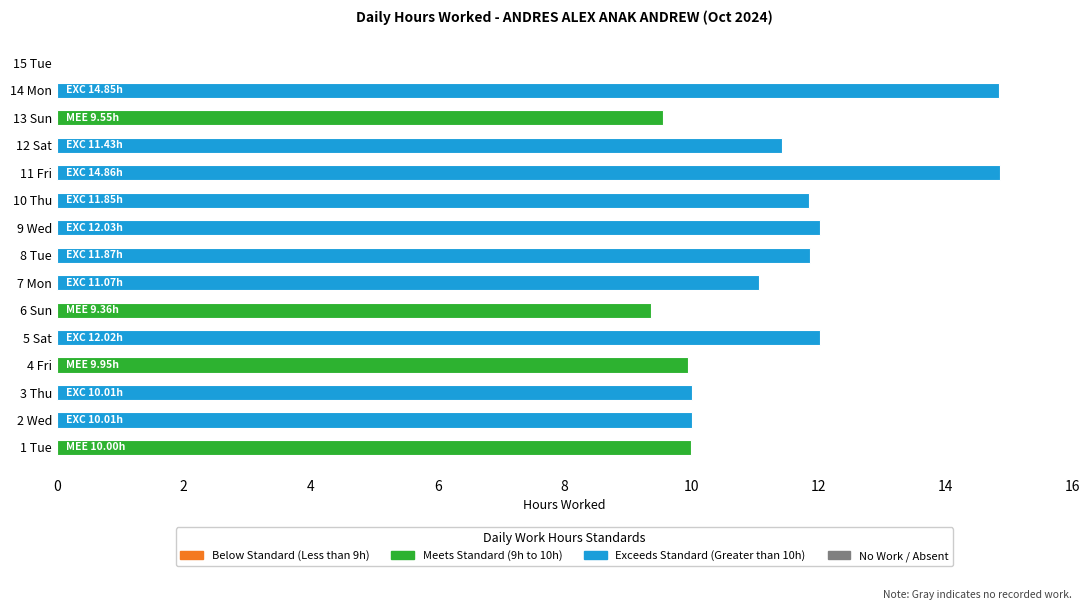

Approximately how many times larger is the value at 7 Mon compared to 12 Sat?

1.0